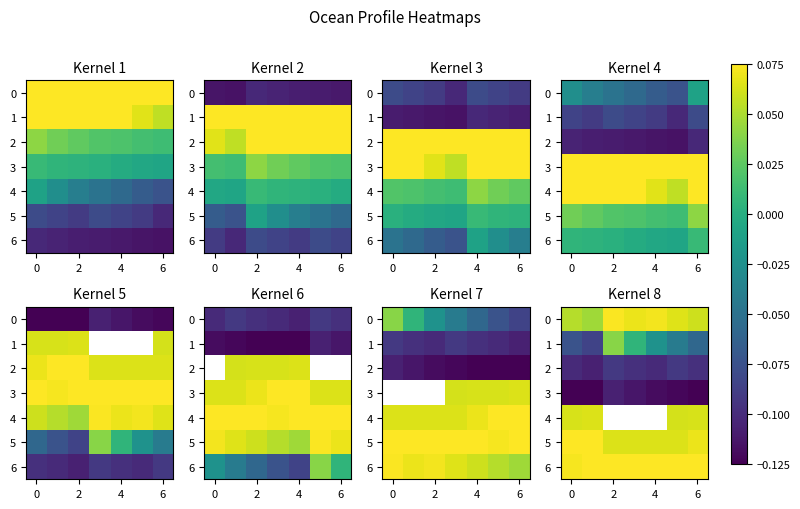

How many 5 values are between 0 and 1?

7